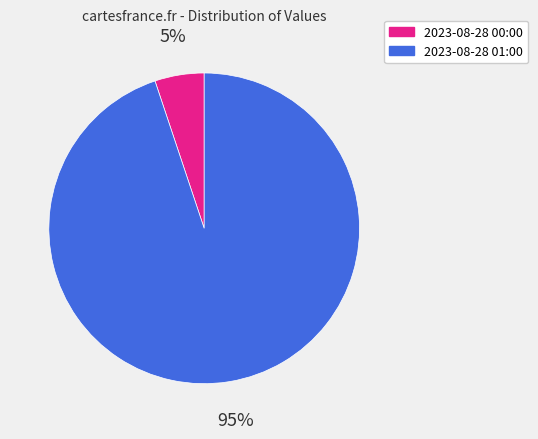

How many slices are in this pie chart?

2